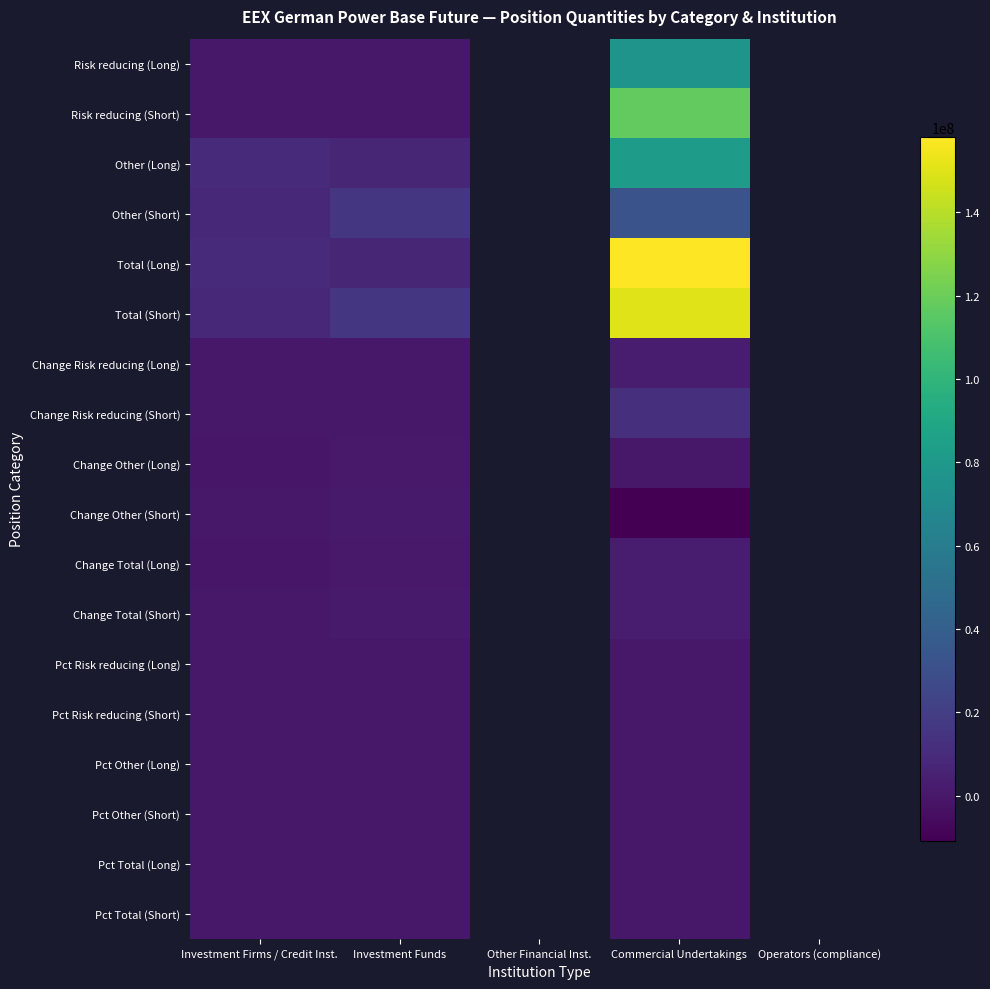

Read the Change Total (Short) value at Commercial Undertakings.

2039258.6